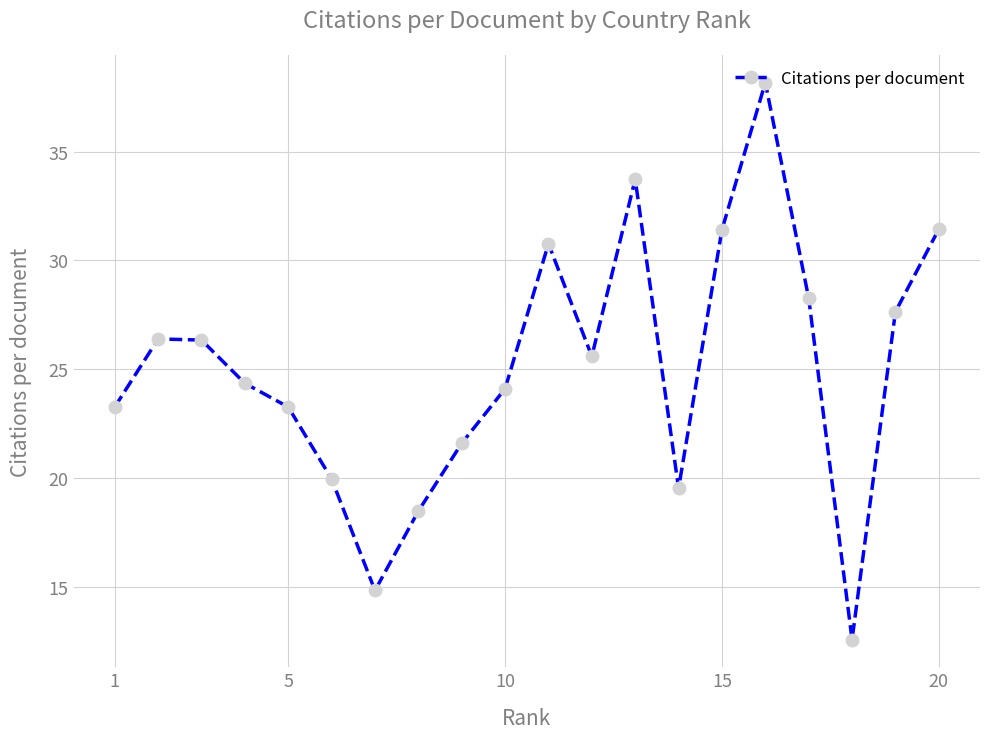

What is the sum of all values?

501.7